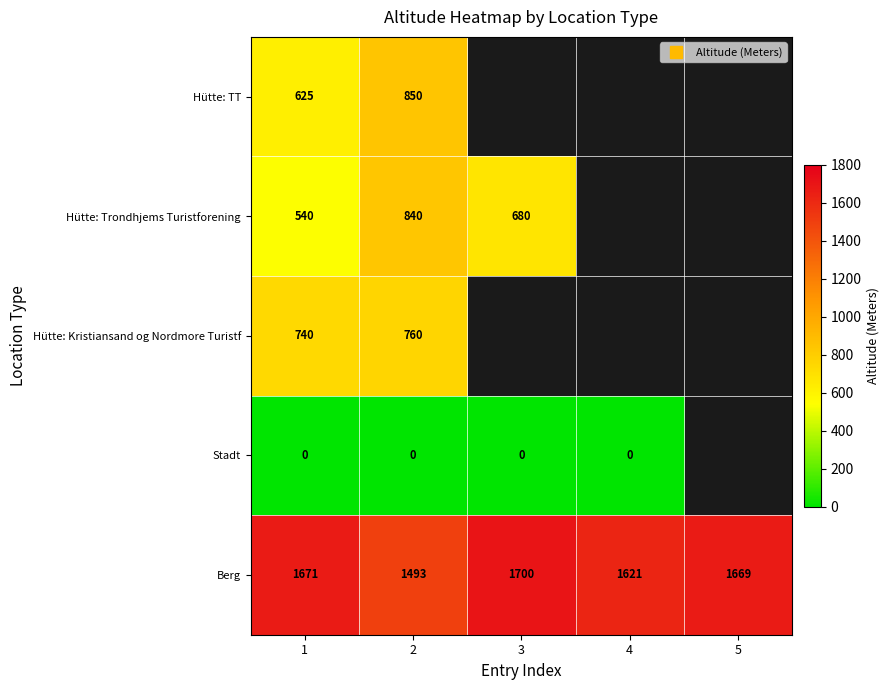

Where is Stadt nearest to the value 0?

1